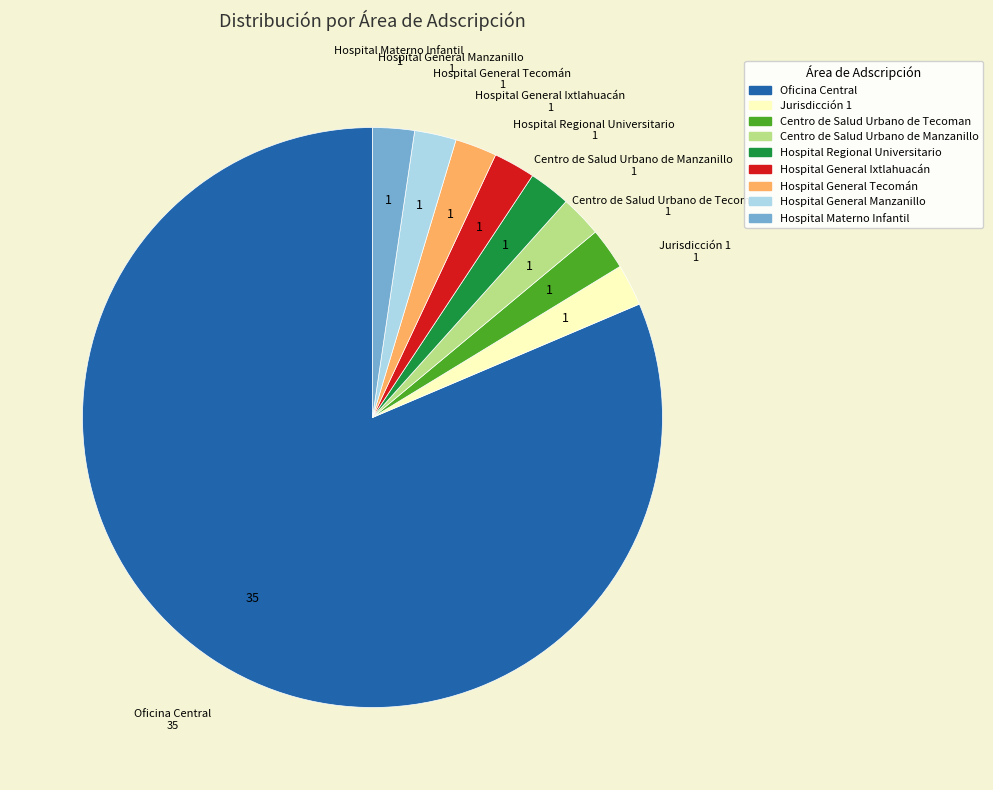

Is the sum of Hospital General Manzanillo and Hospital Regional Universitario greater than half?

No